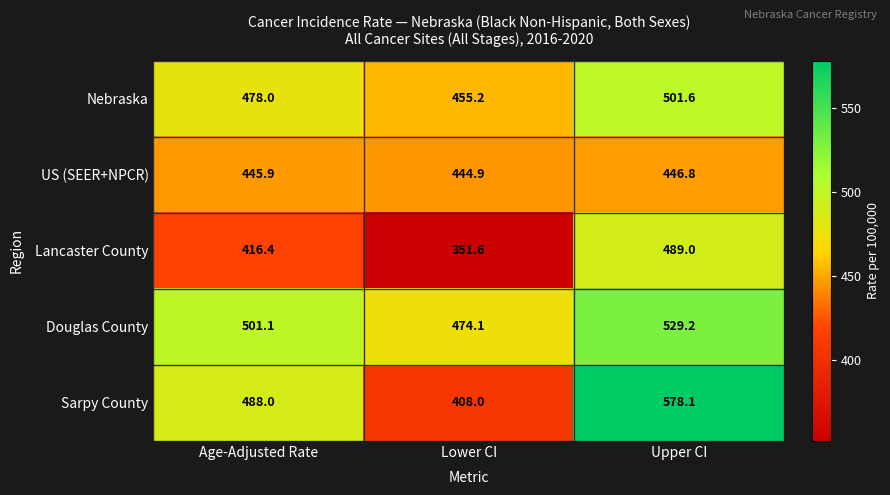

How many distinct data groups are displayed?

5